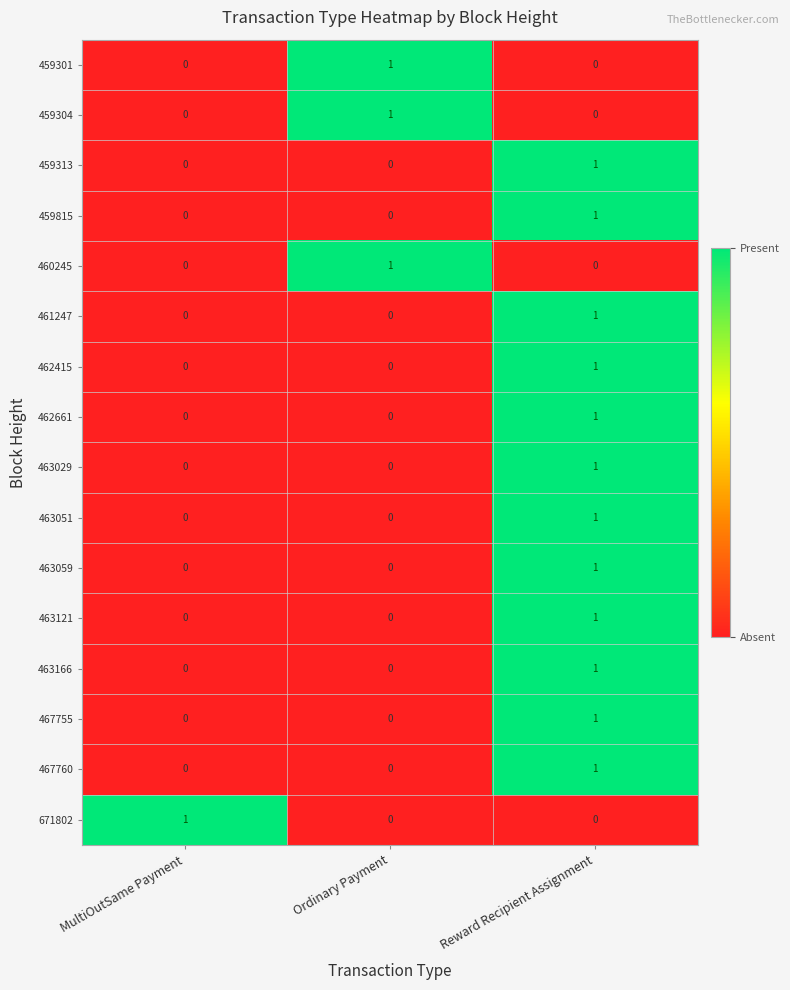

At which category is the sum across all series the highest?

Reward Recipient Assignment